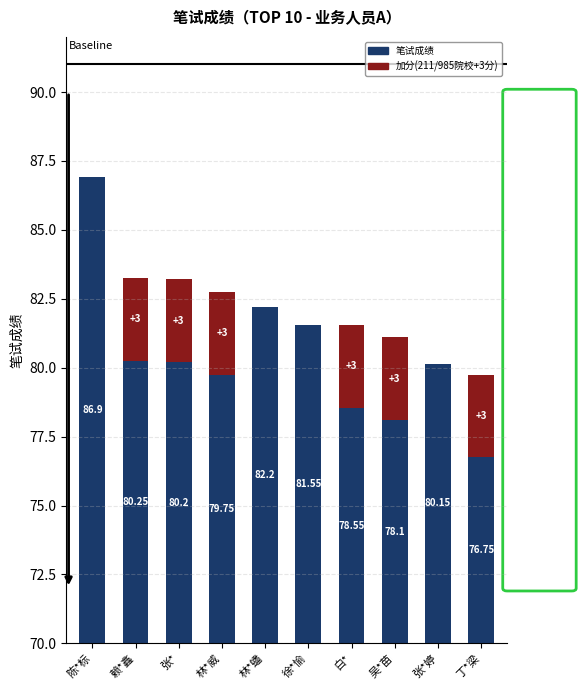

What is the lowest value of the 笔试成绩 series?

76.8